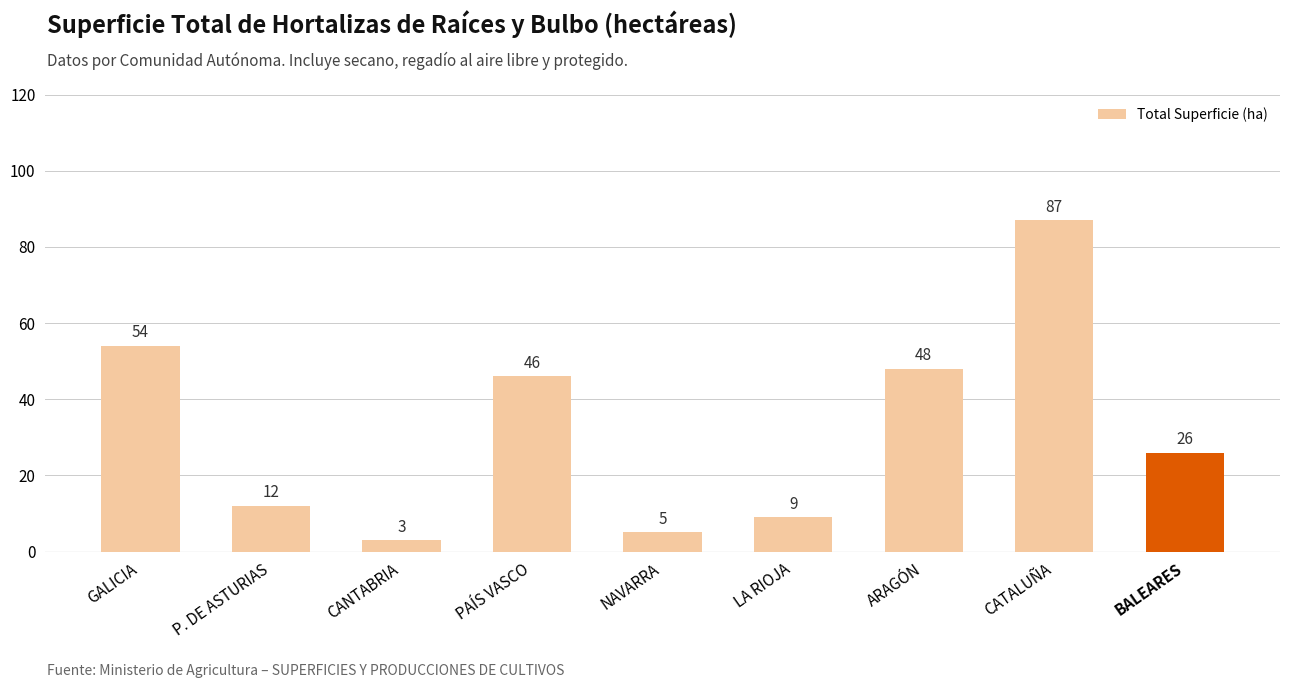

What is the difference between the values at NAVARRA and GALICIA?

49